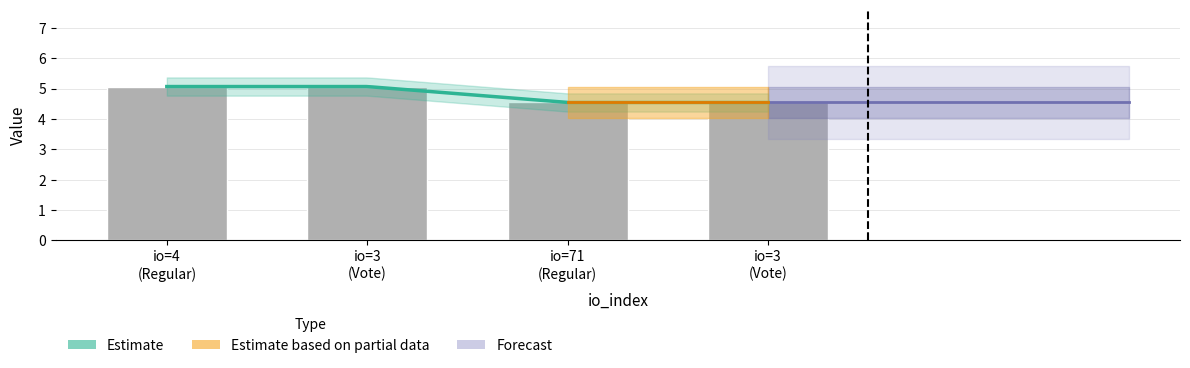

Which has a higher value, io=71 (Regular) or io=3 (Vote)?

io=71 (Regular)